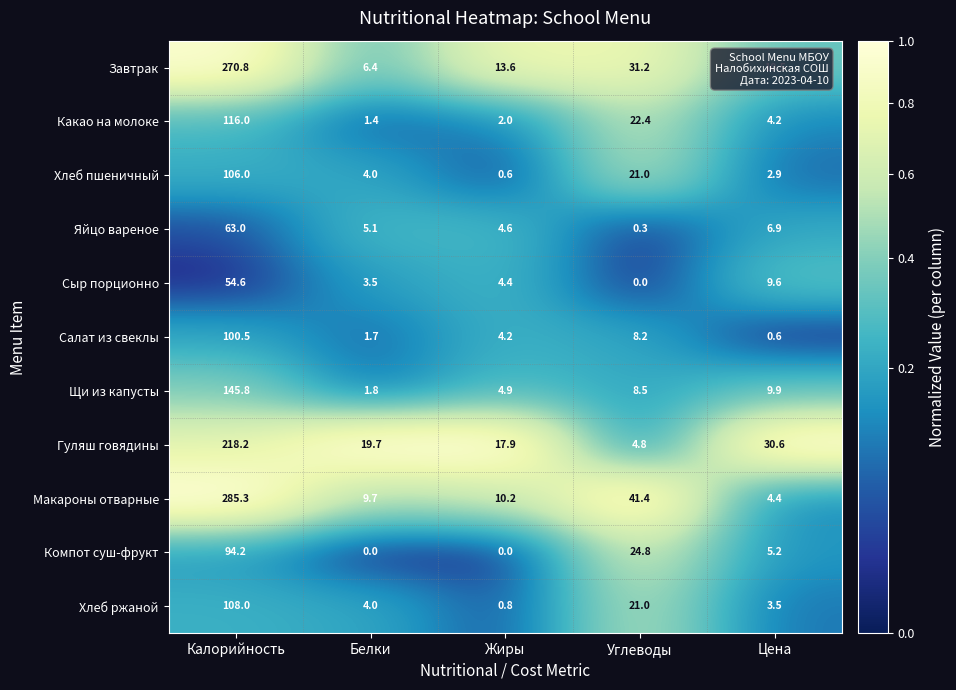

What is the sum of the Гуляш говядины values at Цена and Калорийность?

248.8